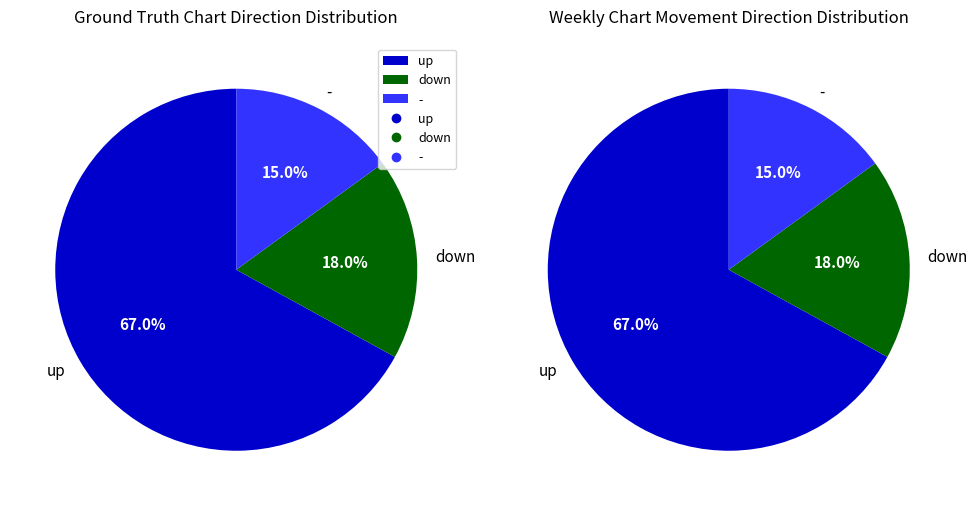

What is the change in value from up to down?

-49